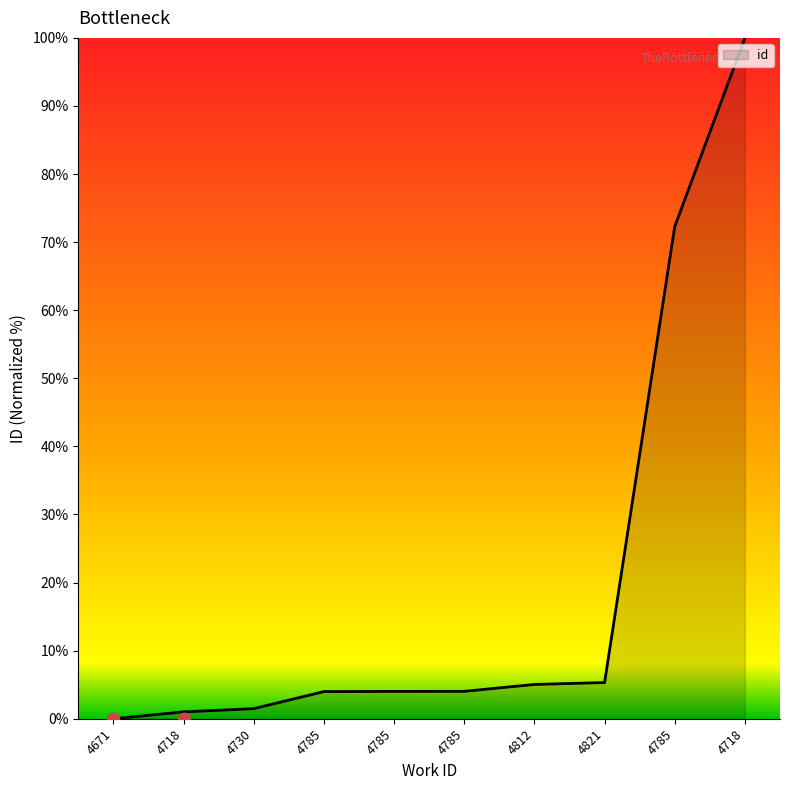

What is the change in value from 4671 to 4718?

+1.0